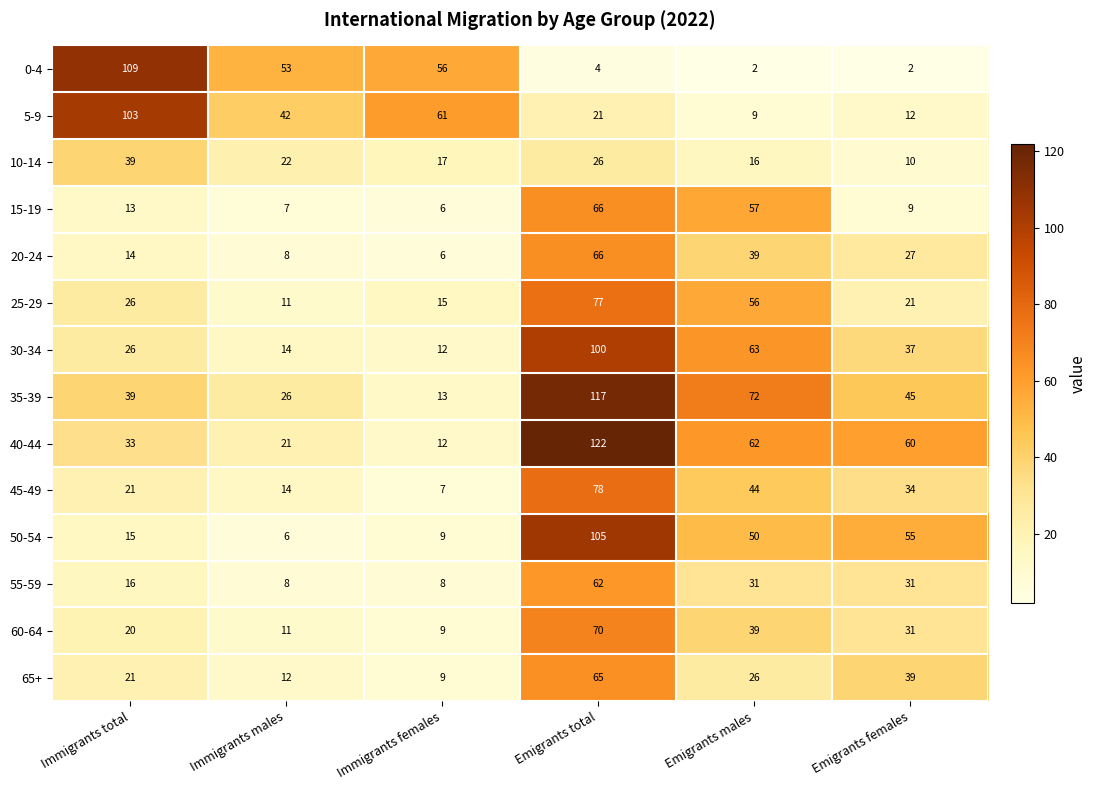

Which series changed the most between Immigrants total and Emigrants total?

0-4